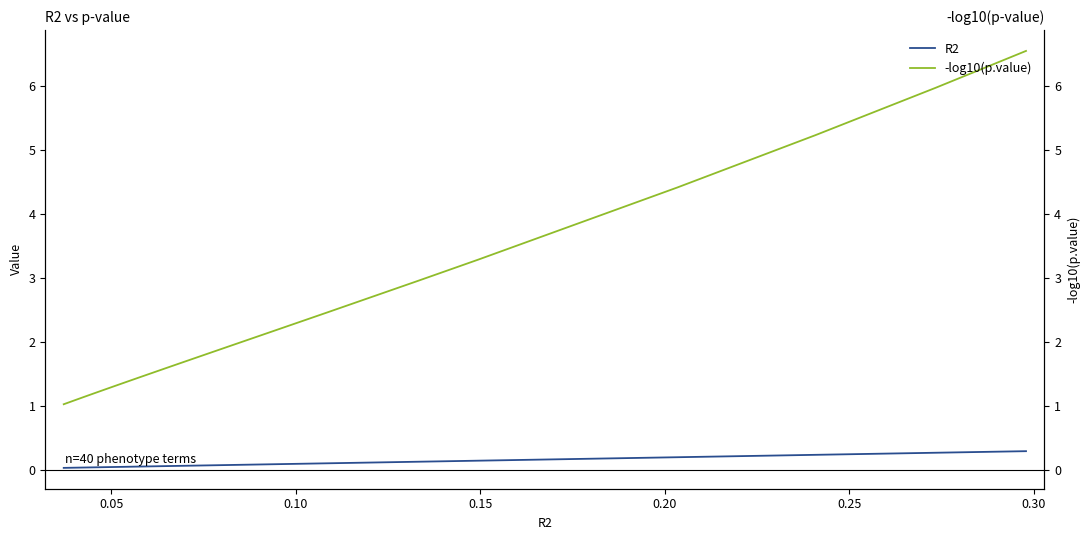

Does the chart have visible grid lines?

No